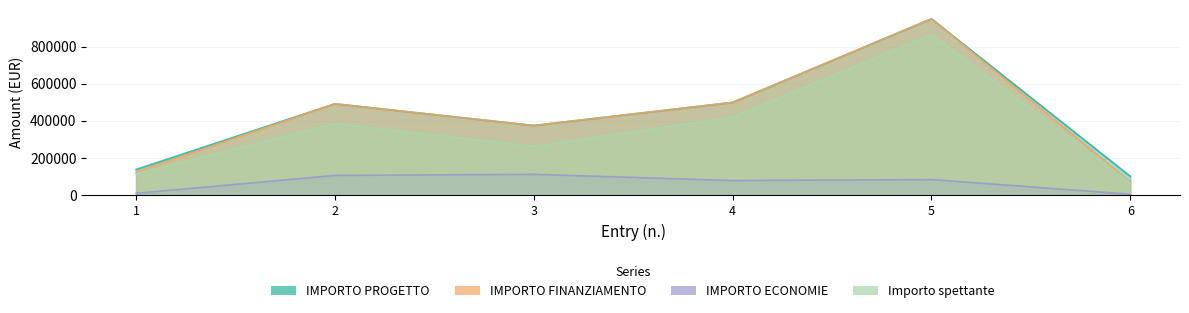

Reading right to left, extract all data points from this chart.

IMPORTO PROGETTO: 101793.6	950000.0	499886.0	375314.6	492306.1	138670.0
IMPORTO FINANZIAMENTO: 72153.0	950000.0	499886.0	375314.6	492306.1	124803.0
IMPORTO ECONOMIE: 5323.3	84474.9	79204.2	112624.7	106753.8	10183.3
Importo spettante: 66829.7	865525.1	420681.7	262689.9	385552.3	114619.7